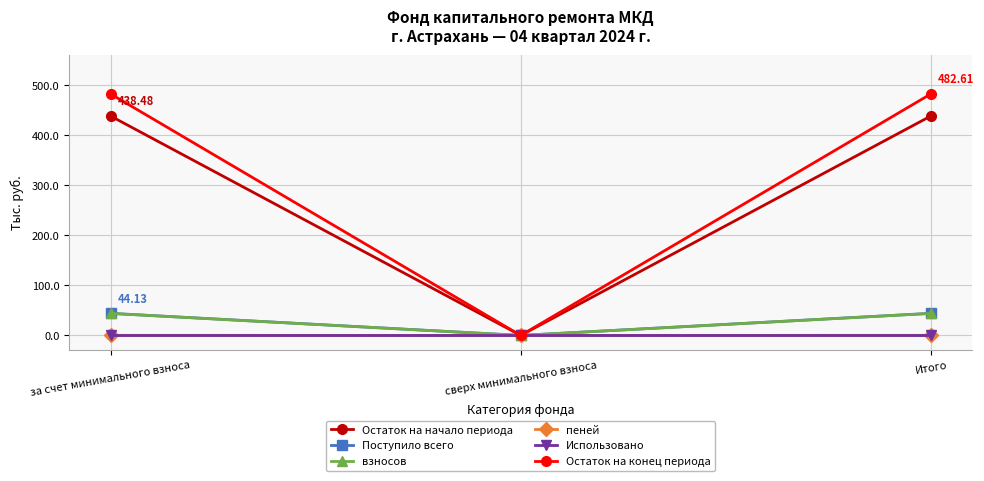

Count the number of data series in this chart.

6